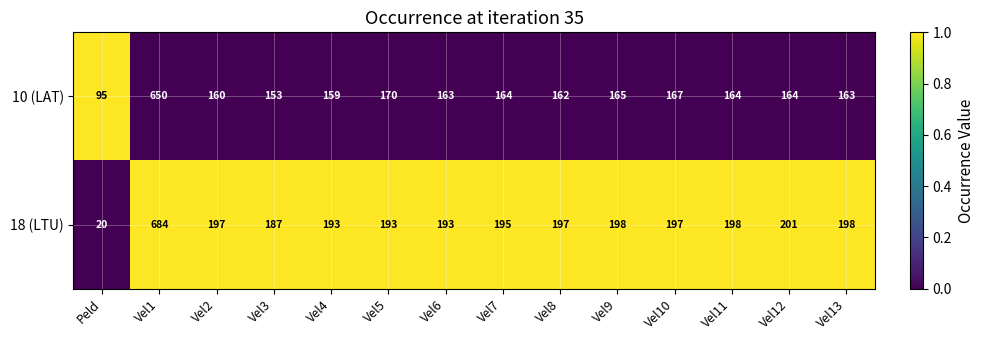

What is the maximum value shown in the chart?

684